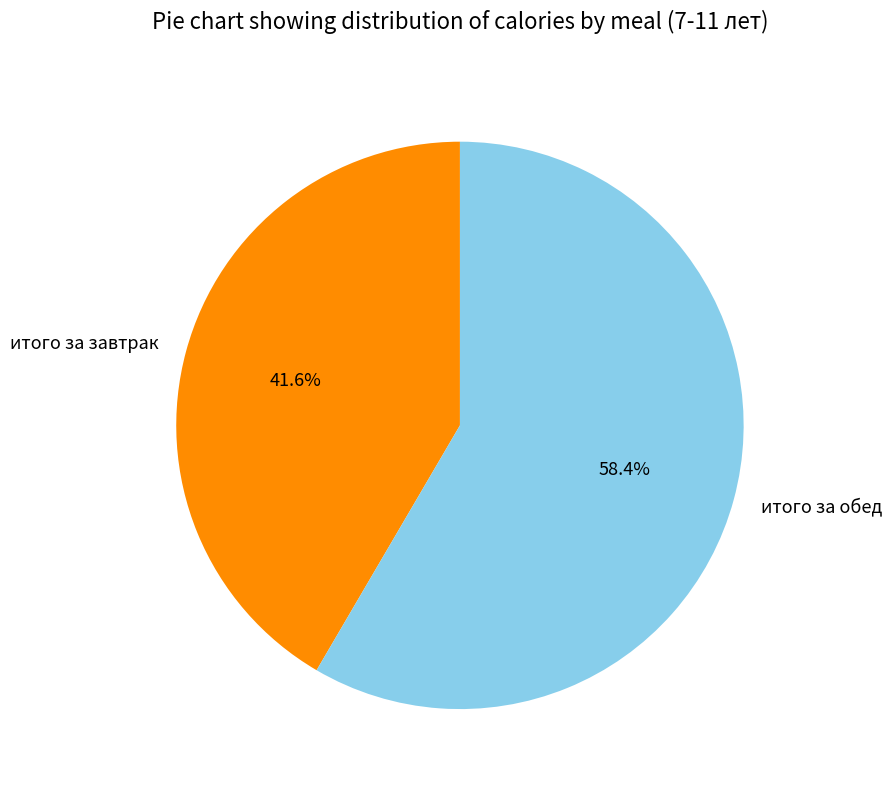

What portion of the pie excludes итого за завтрак?

58.4%